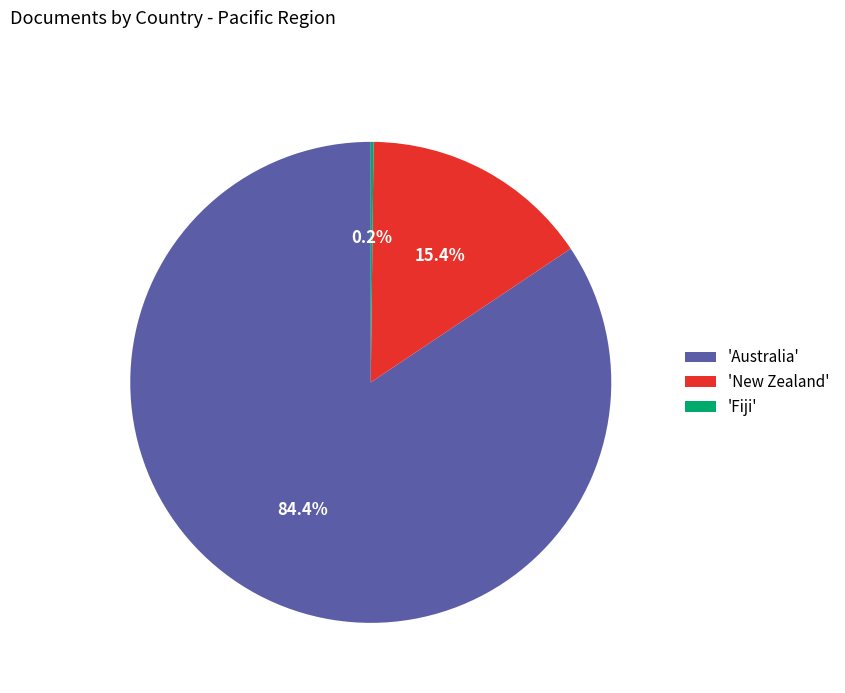

Which category has the biggest portion of the pie?

'Australia'